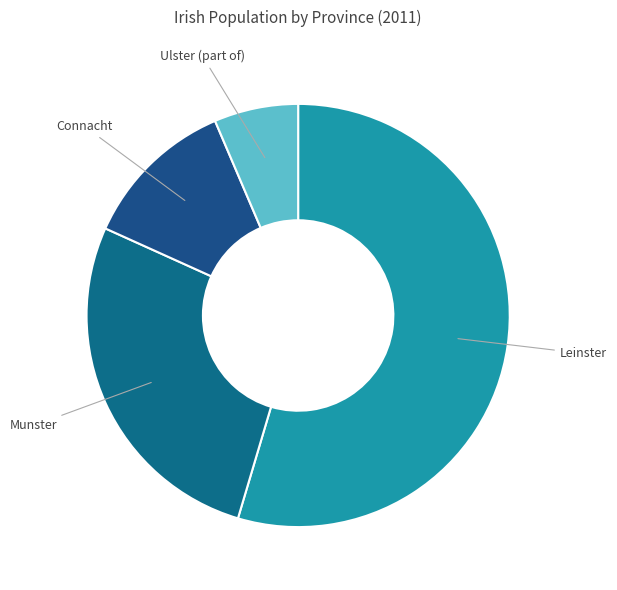

What is the largest slice in the pie chart?

Leinster